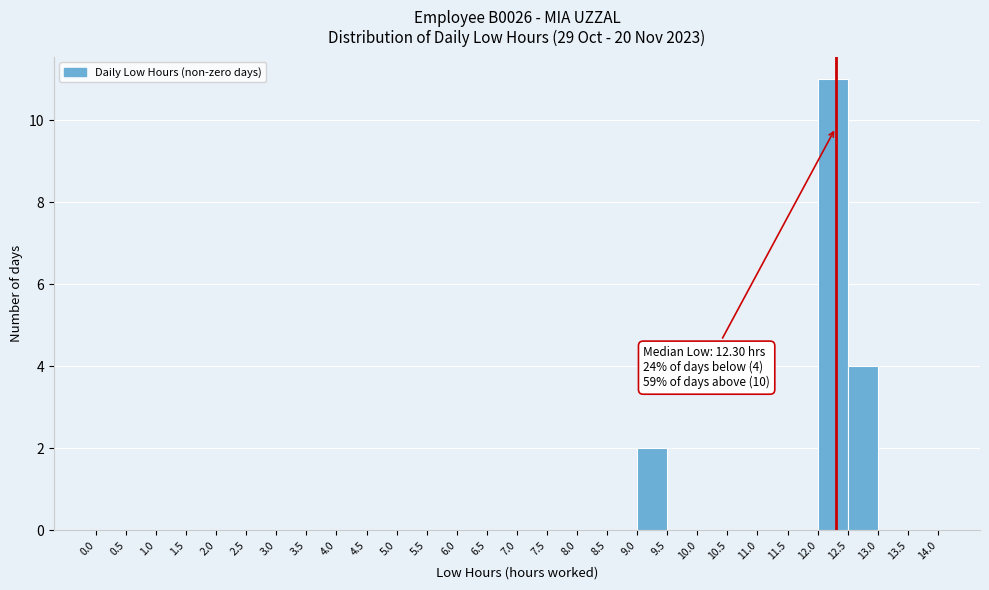

Which range on the x-axis has the tallest bar?

12.0 to 12.5